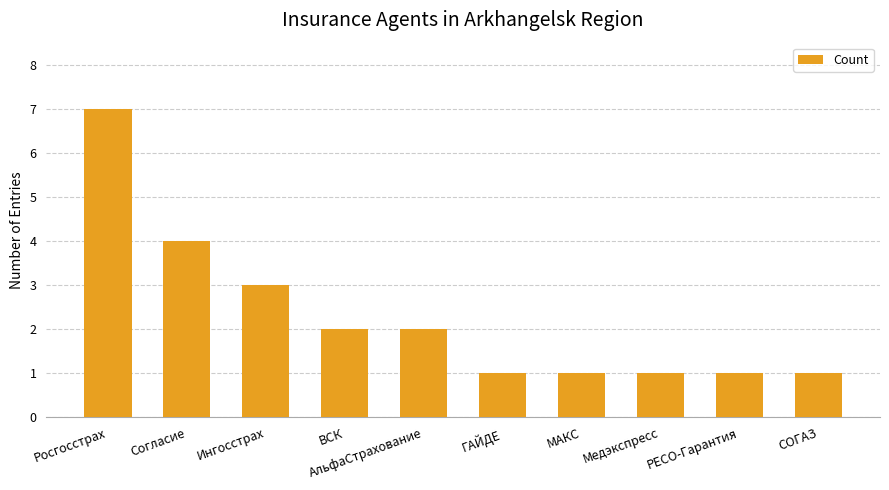

Reading right to left, extract all data points from this chart.

1	1	1	1	1	2	2	3	4	7